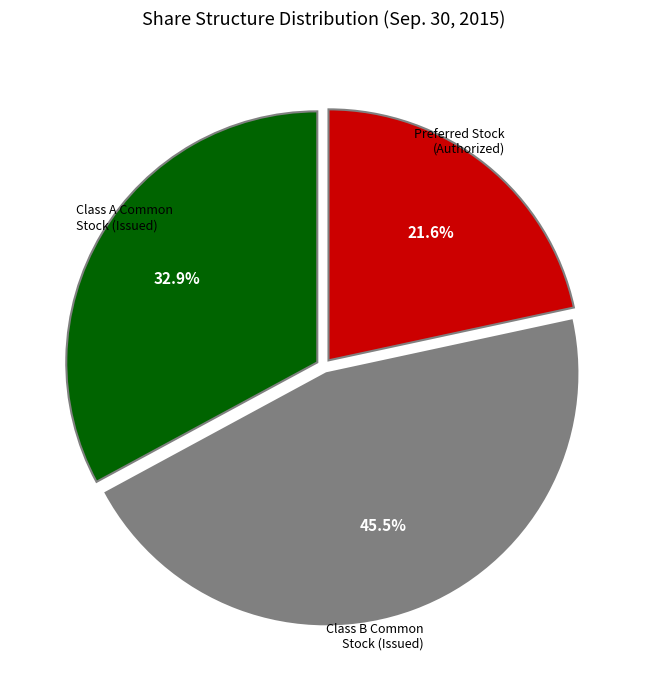

Does any single category account for the majority?

No